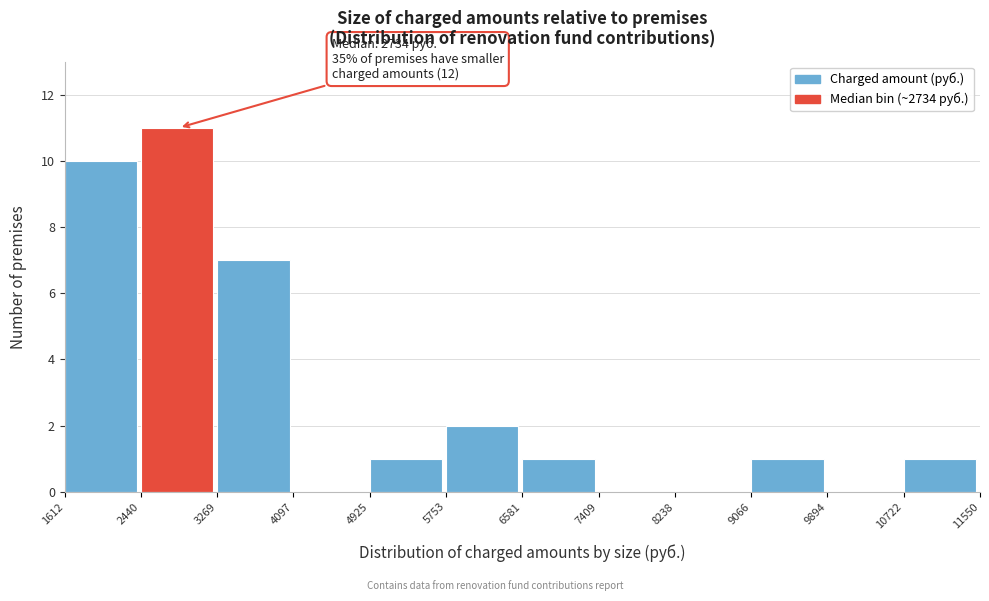

Which range on the x-axis has the tallest bar?

2440 to 3269